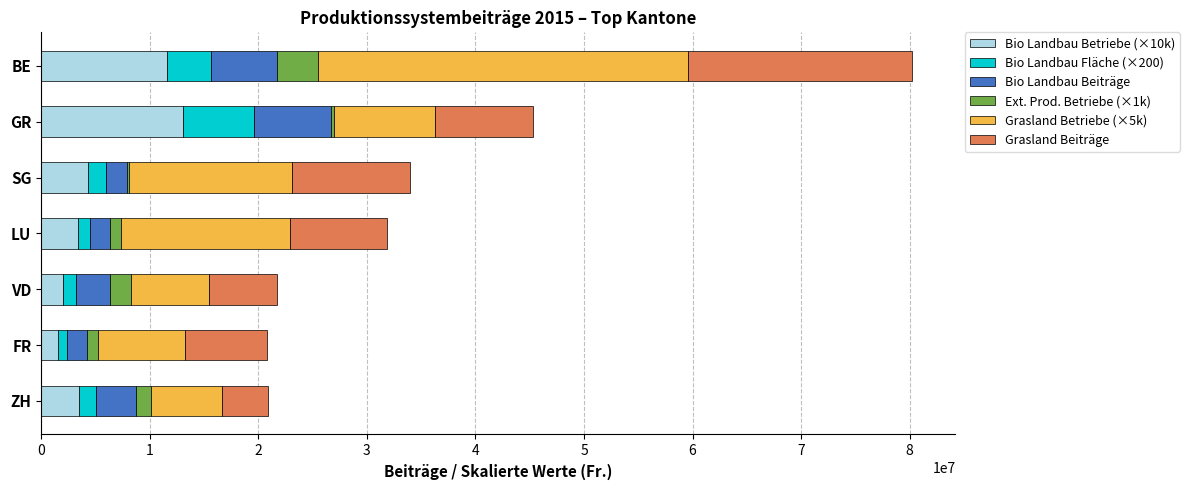

At which category is the sum across all series the highest?

BE